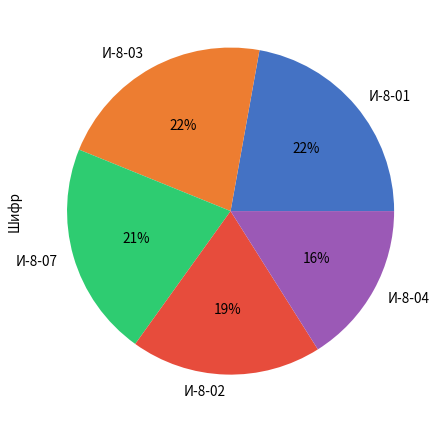

Is the sum of И-8-04 and И-8-02 greater than half?

No